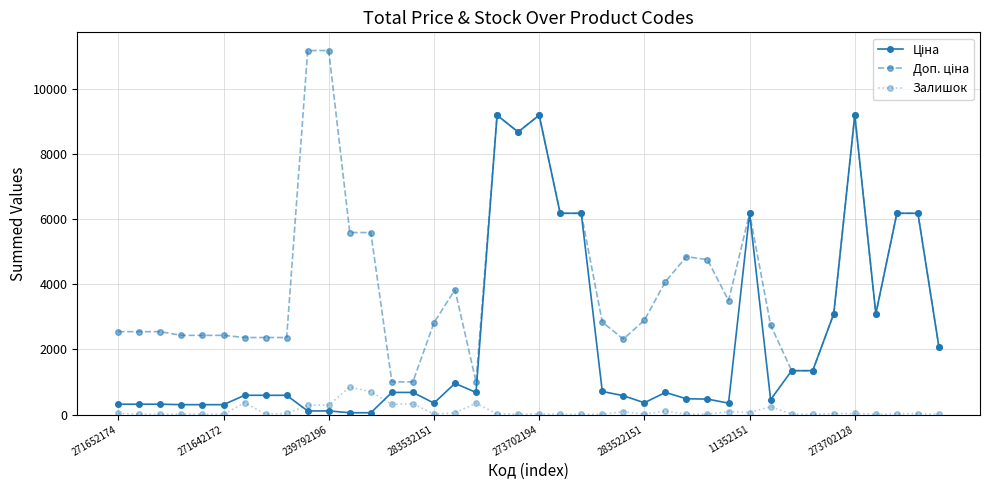

What is the greatest value displayed?

11182.0